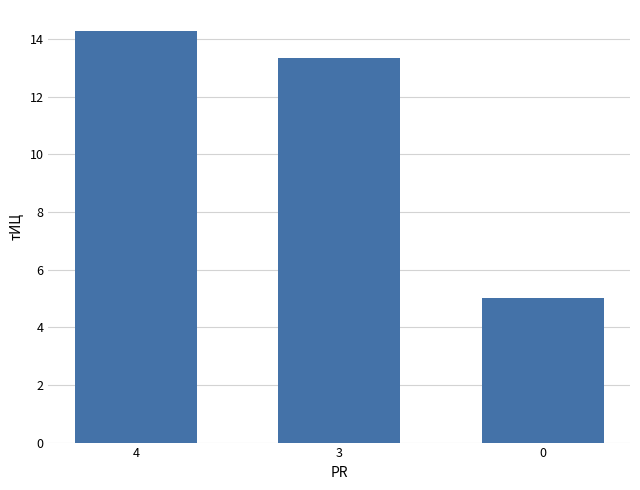

What is the sum of all values?

32.6